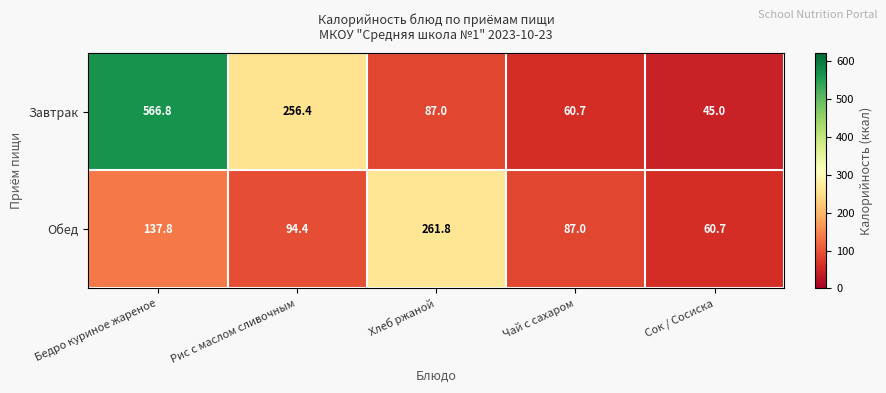

True or false: Завтрак has a value of 87.0 at Хлеб ржаной.

True